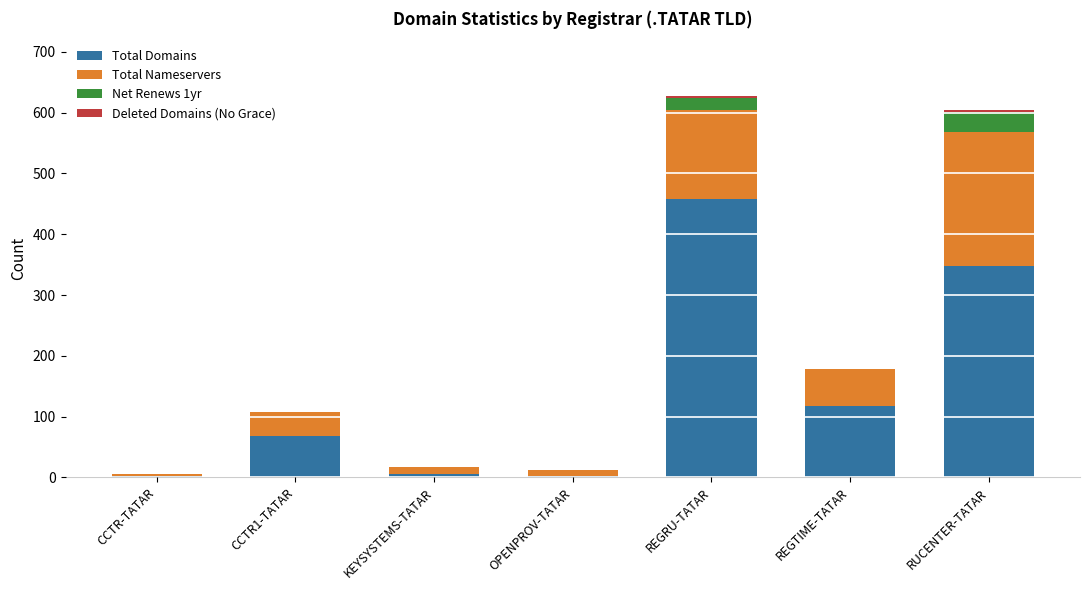

Which category has the highest value in the Total Domains series?

REGRU-TATAR